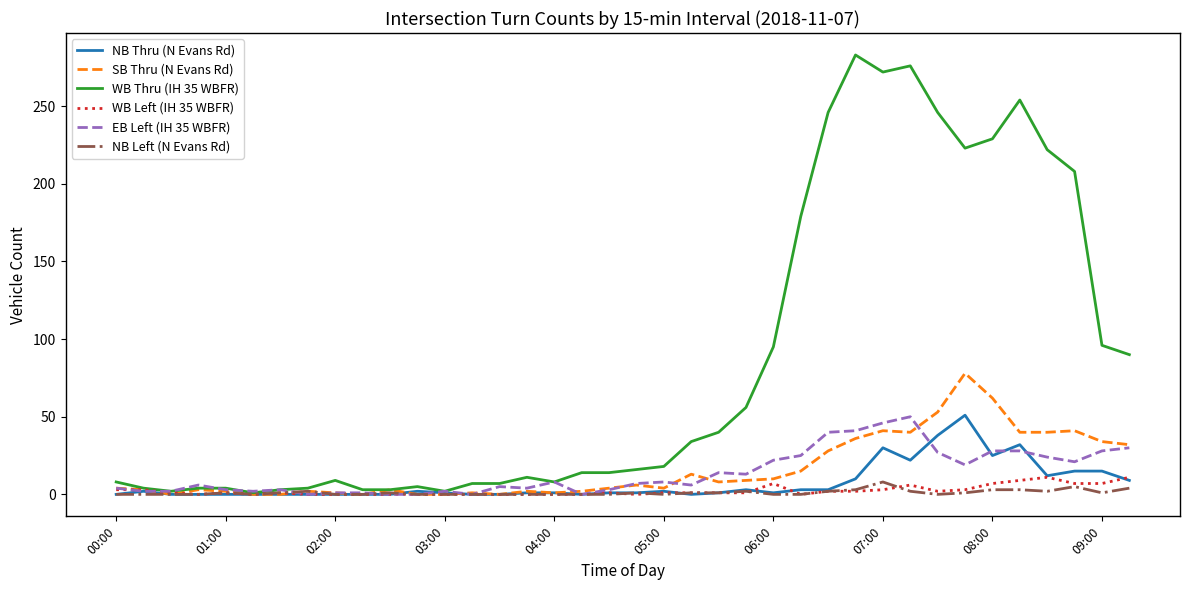

At how many categories does at least one series exceed 127?

11